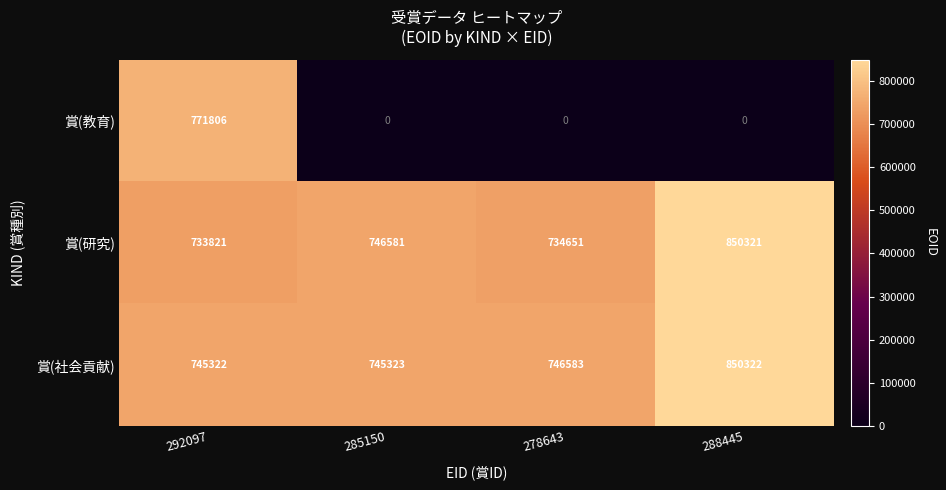

Reading left to right, transcribe all the data shown in this chart.

賞(教育): 292097=771806	285150=0	278643=0	288445=0
賞(研究): 292097=733821	285150=746581	278643=734651	288445=850321
賞(社会貢献): 292097=745322	285150=745323	278643=746583	288445=850322